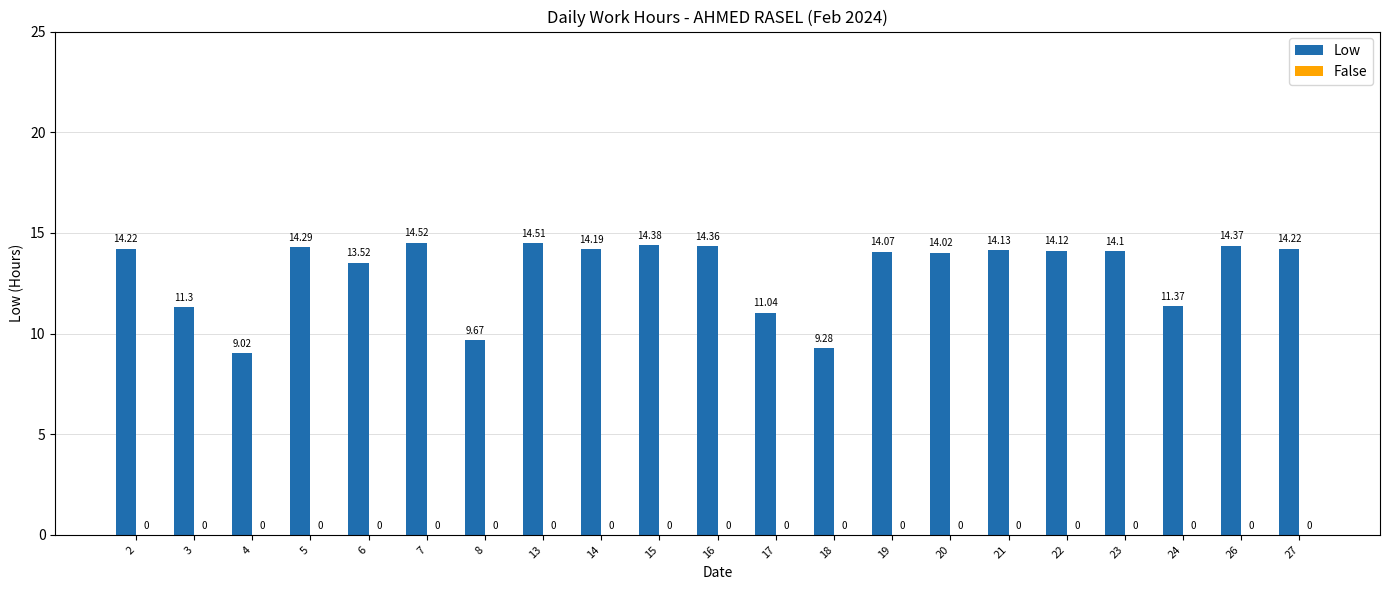

What is the change in value from 3 to 18?

-2.0